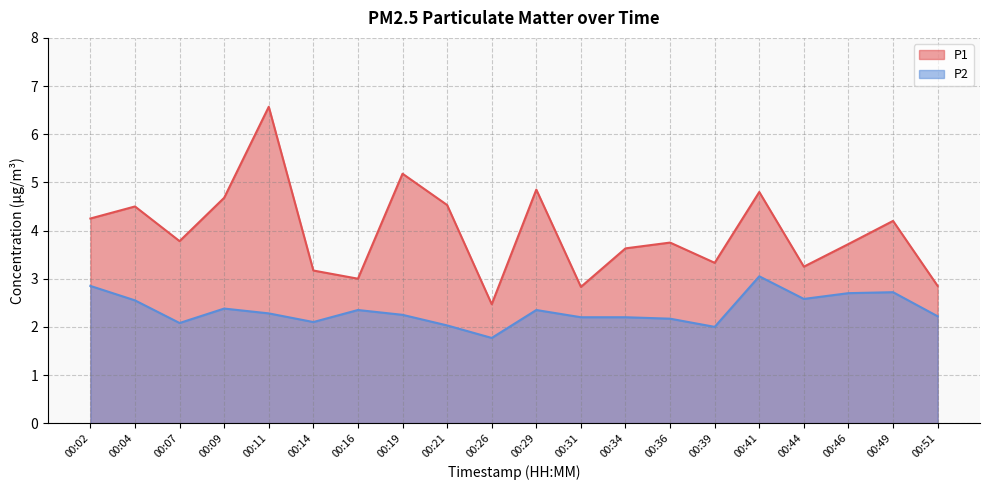

Which series has the largest total across all categories?

P1